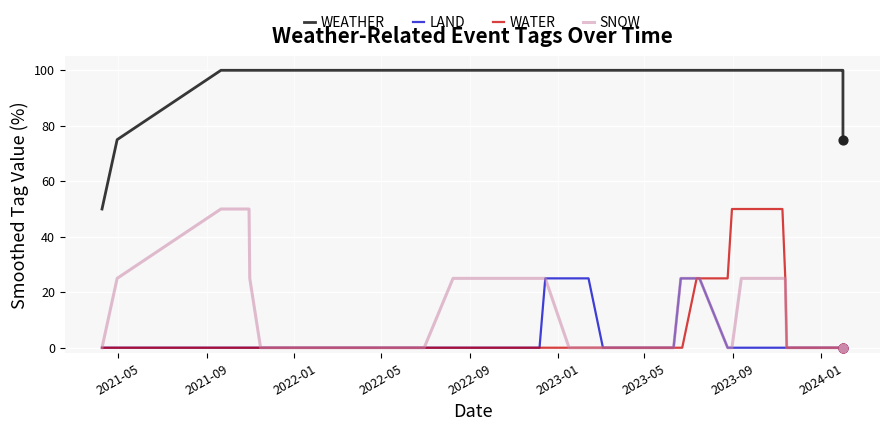

At how many categories does at least one series exceed 65?

38